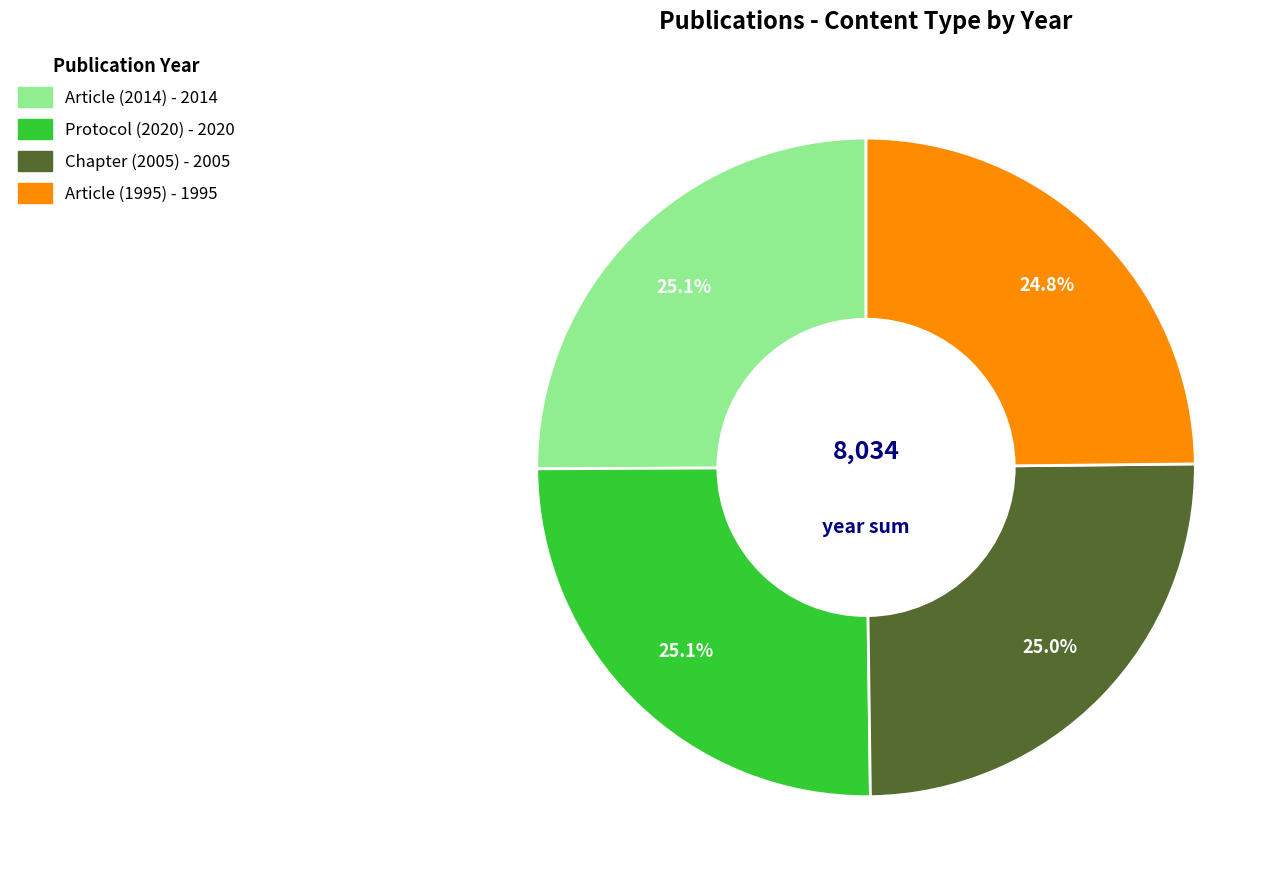

Combined, what portion of the pie is Article (2014) and Protocol (2020)?

50.2%